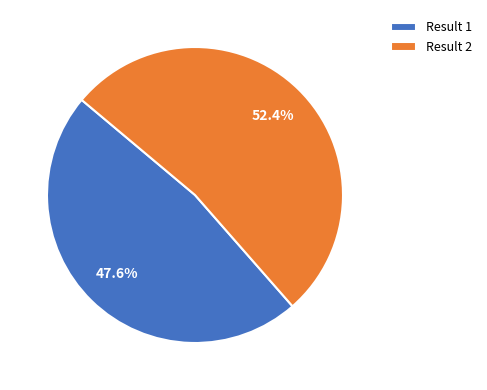

How many segments does this pie chart have?

2